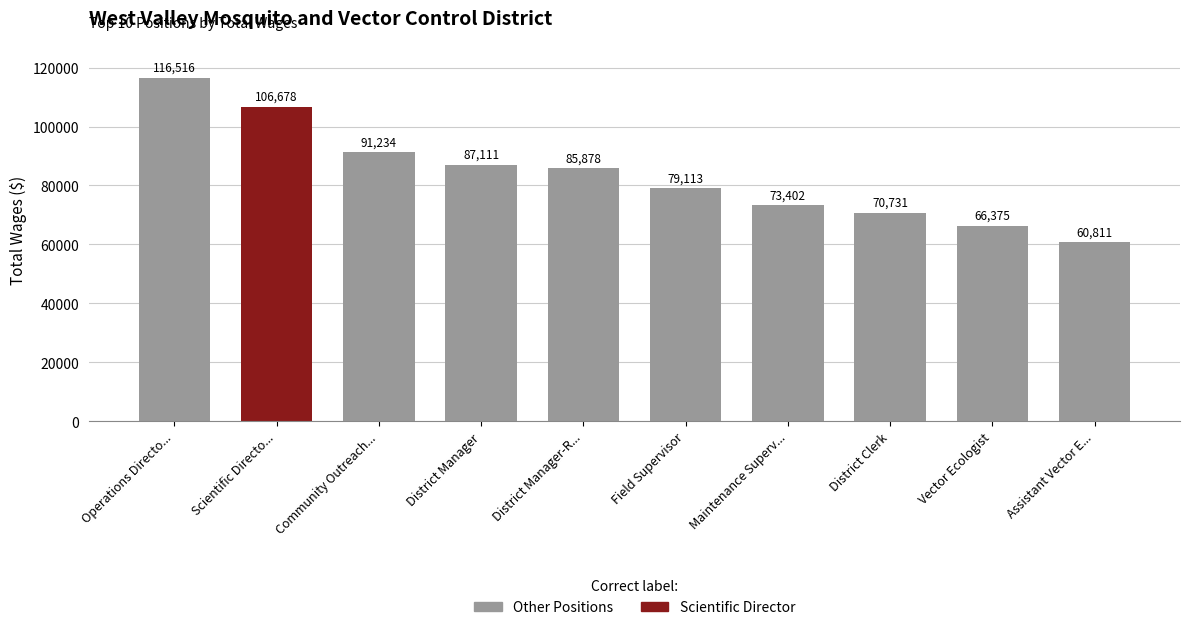

The chart shows a value of 30674 at Vector Ecologist. True or false?

False